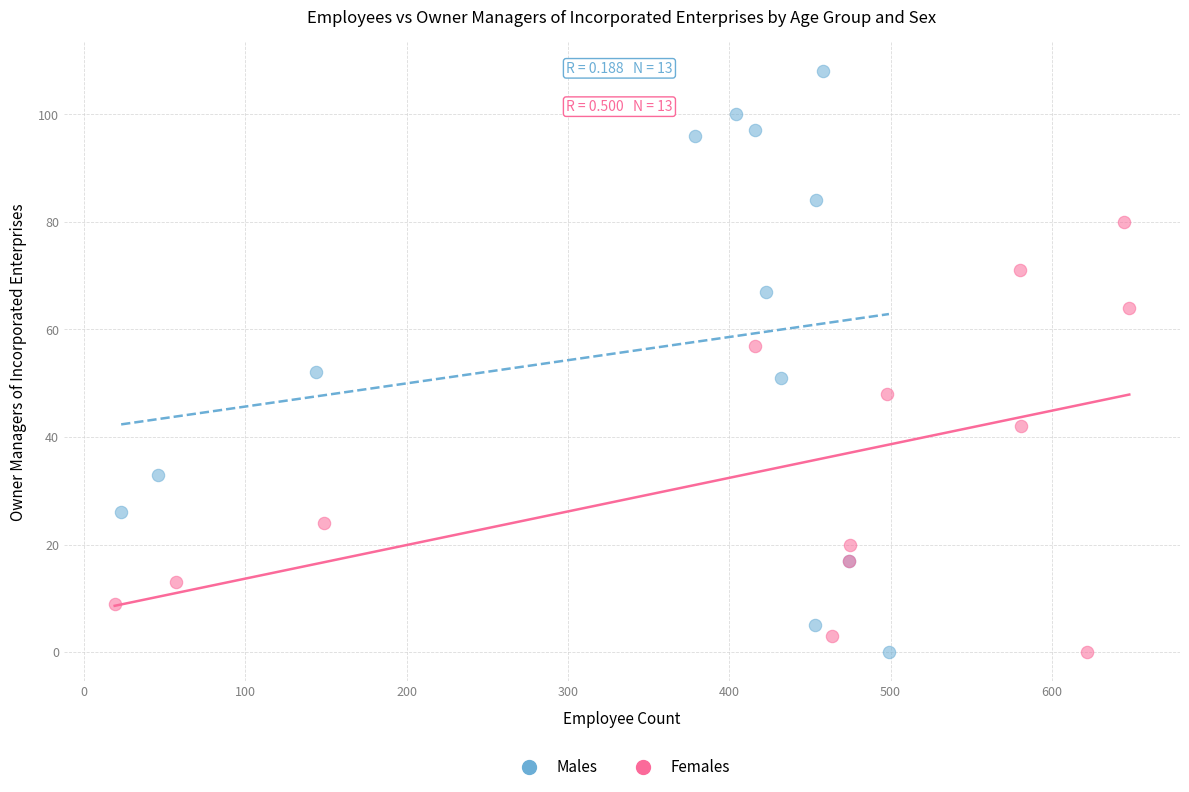

Which series contains the highest Y value?

Males